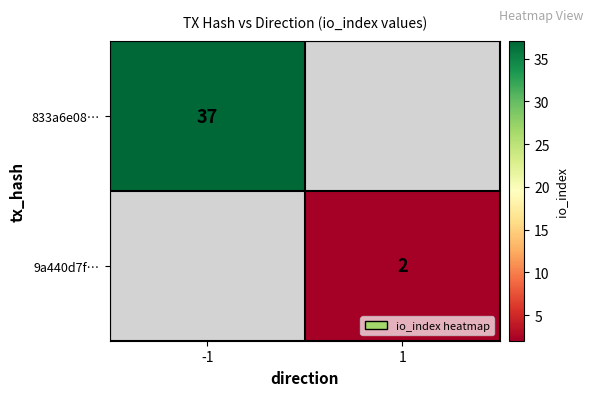

Which label corresponds to the smallest value in the chart?

1